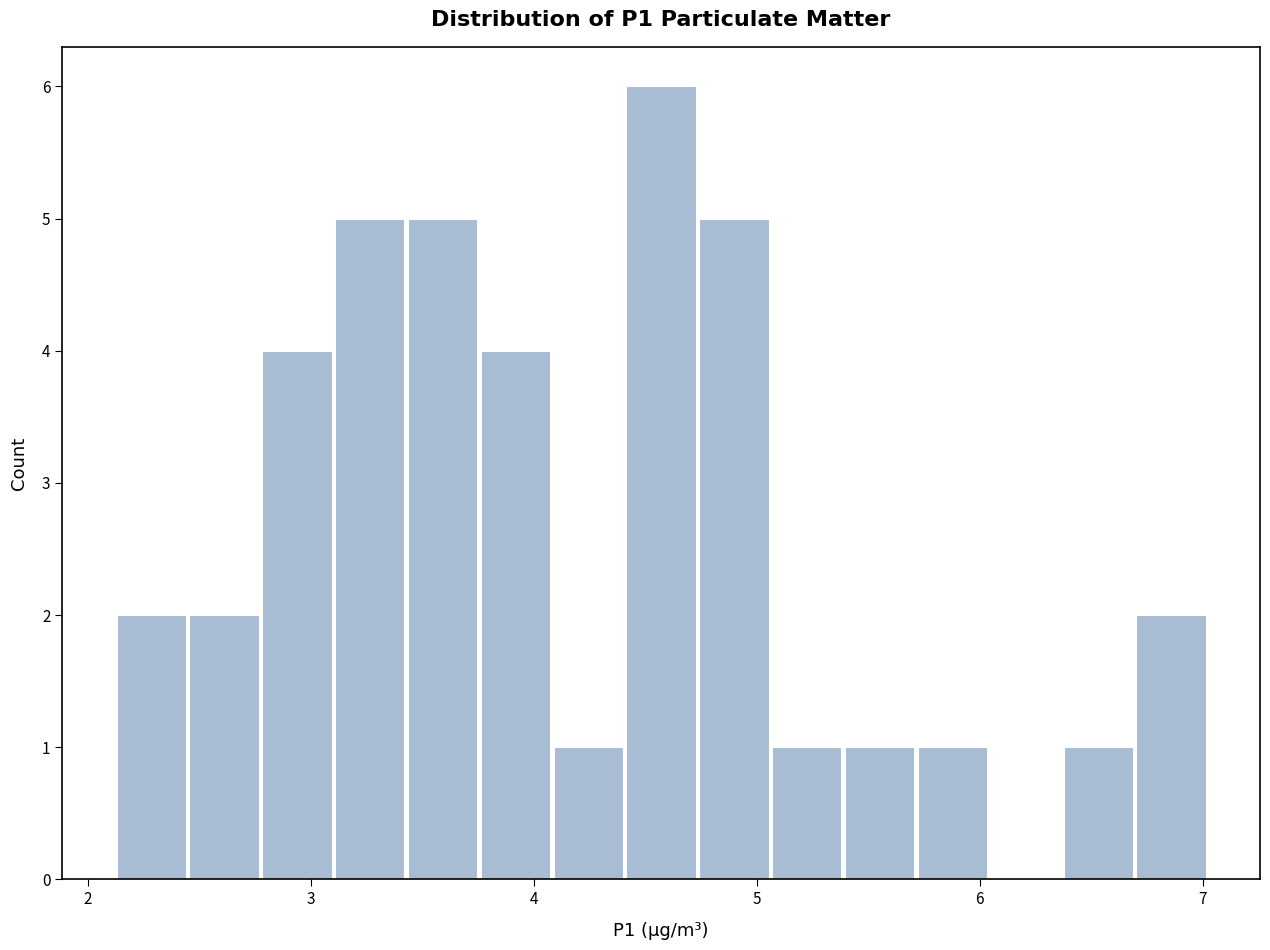

Around what value on the x-axis is the tallest bar? Give the approximate position of its centre, as read against the axis.

4.6